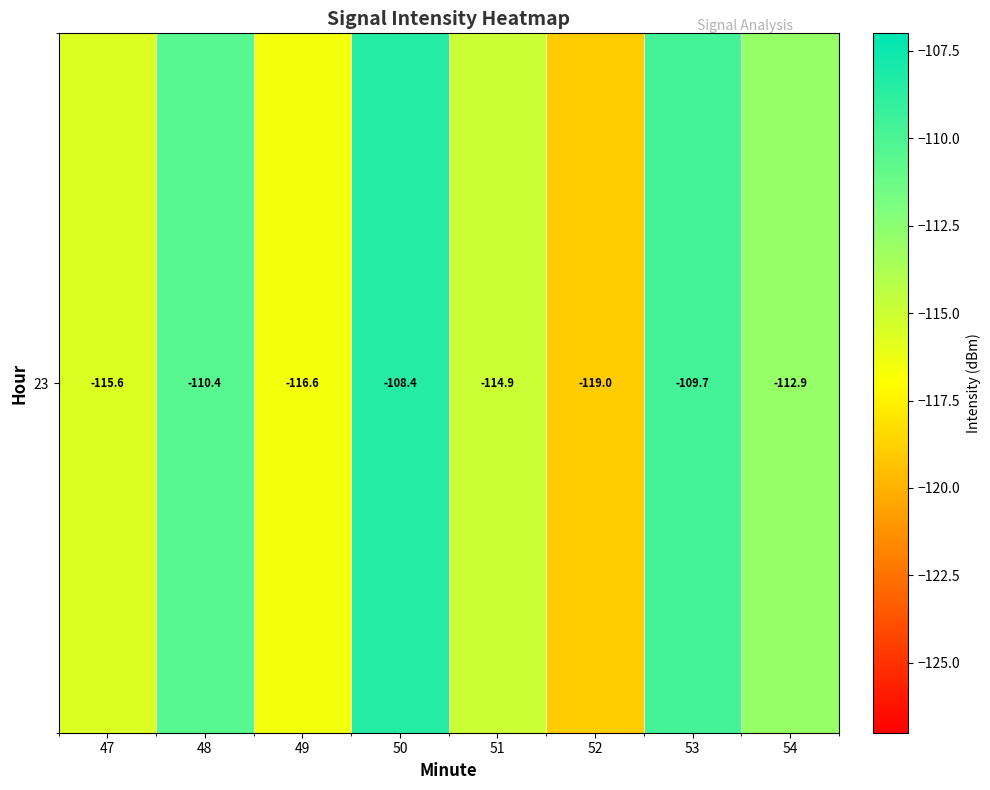

Reading left to right, list all the values displayed in this chart.

-115.6	-110.4	-116.6	-108.4	-114.9	-119.0	-109.7	-112.9